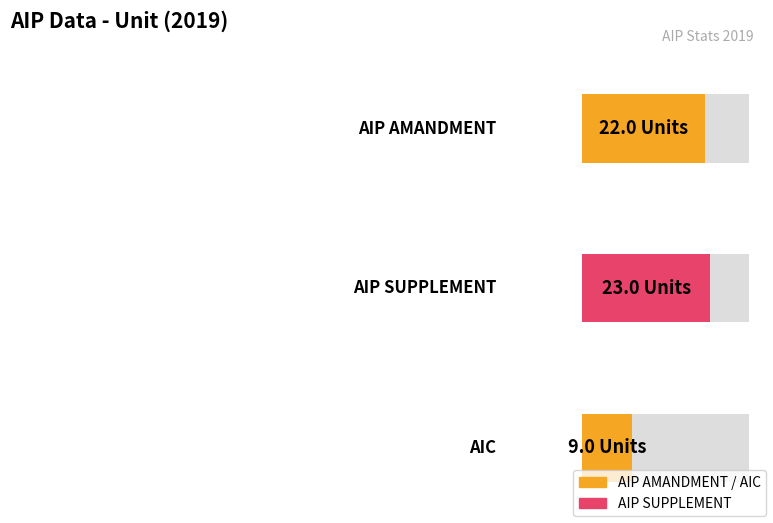

How many data points are less than 22?

1